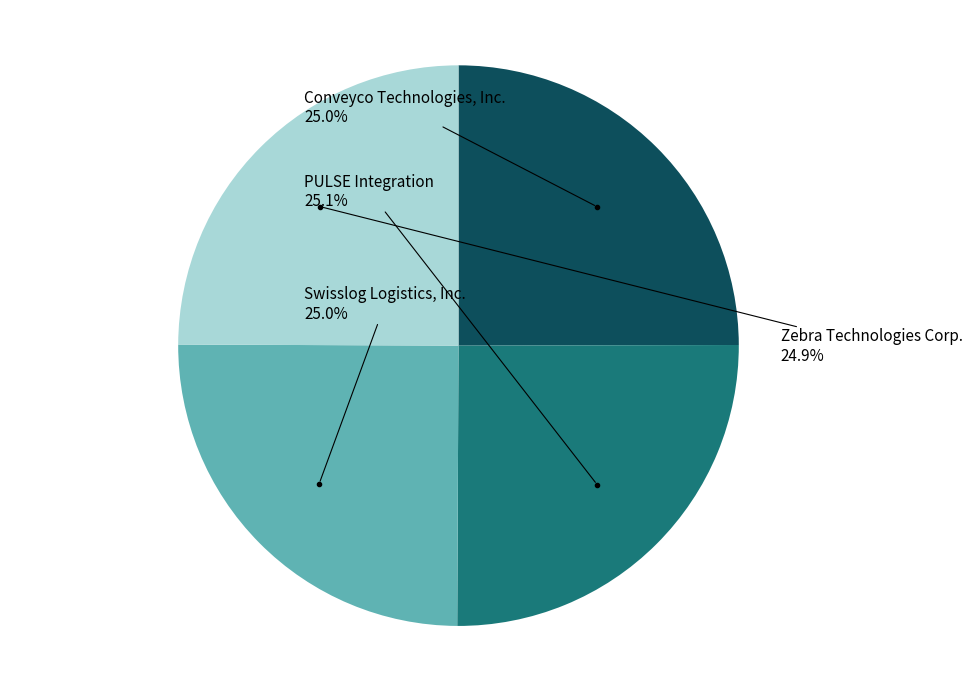

Approximately how many times larger is the value at Zebra Technologies Corp. compared to PULSE Integration?

1.0